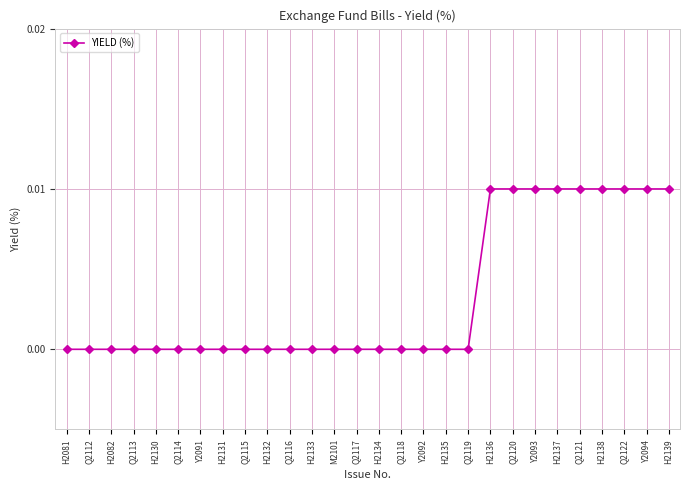

Count the values in the range 0 to 1.

28